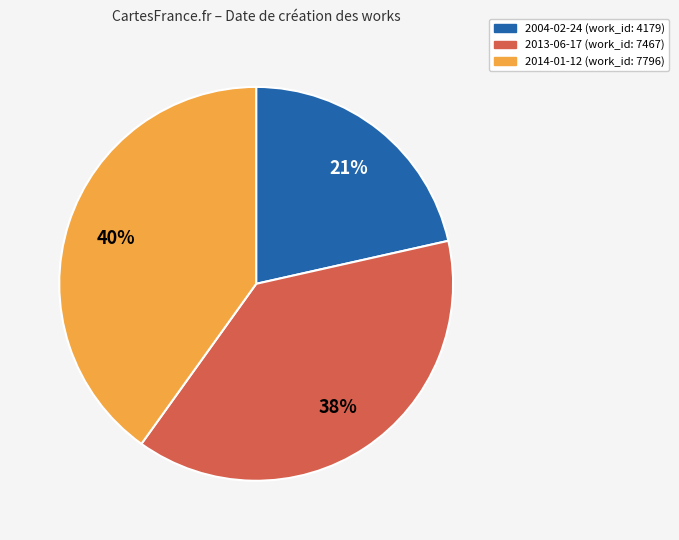

Does 2004-02-24 account for over 50% of the chart?

No